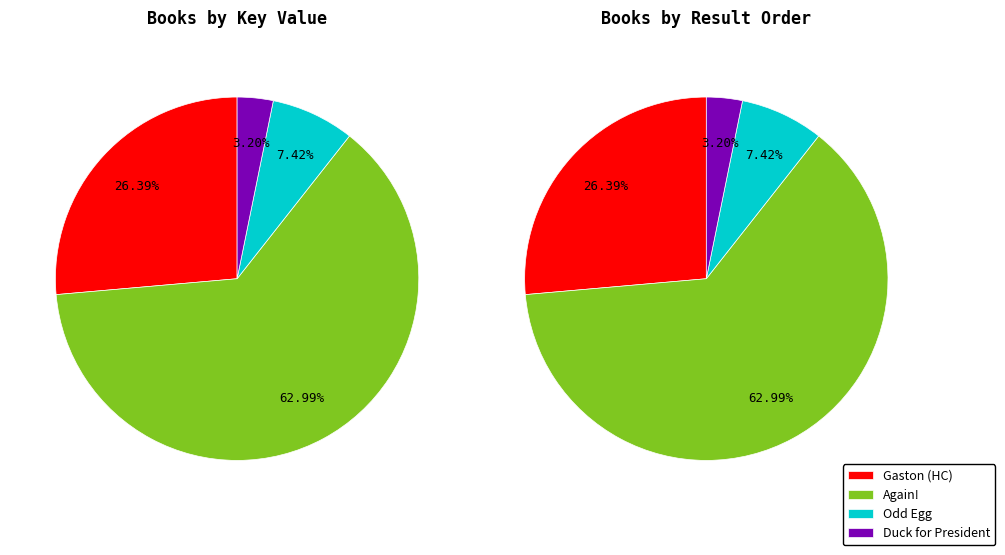

Which slice is the smallest?

Duck for President